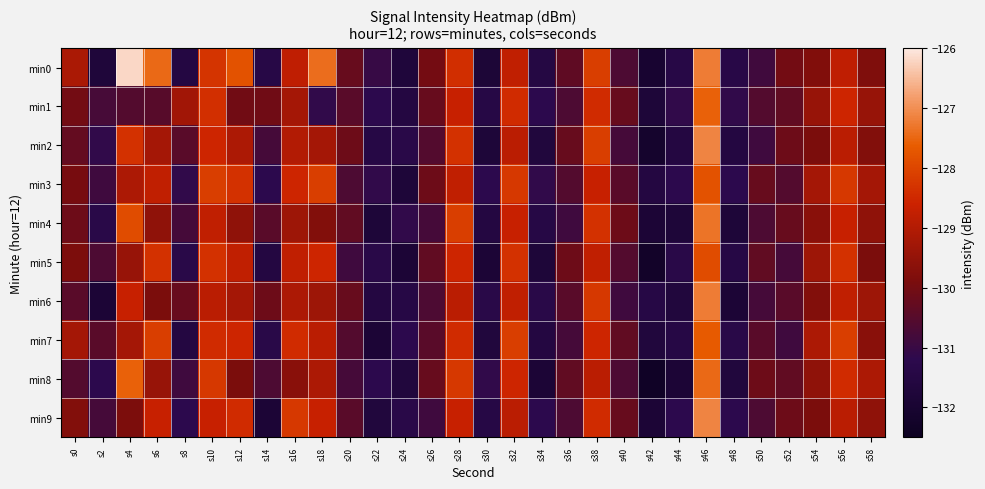

List the series in order of their peak value, highest first.

min0, min2, min9, min6, min4, min8, min1, min7, min3, min5